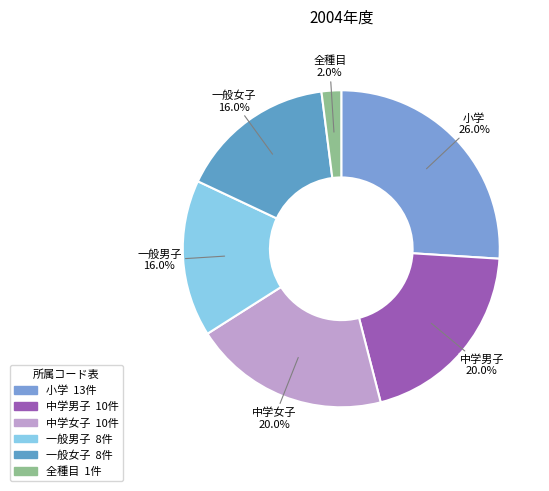

Does 中学男子 represent more than half of the total?

No